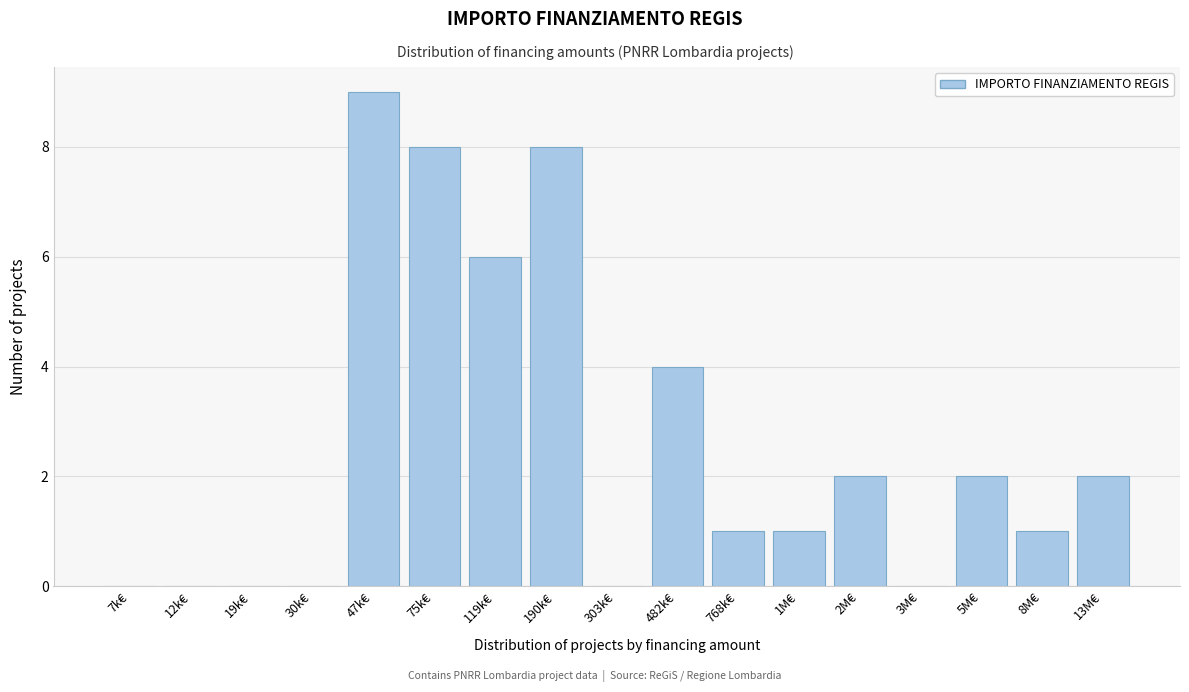

Reading left to right, transcribe all the data shown in this chart.

7k€=0	12k€=0	19k€=0	30k€=0	47k€=9	75k€=8	119k€=6	190k€=8	303k€=0	482k€=4	768k€=1	1M€=1	2M€=2	3M€=0	5M€=2	8M€=1	13M€=2